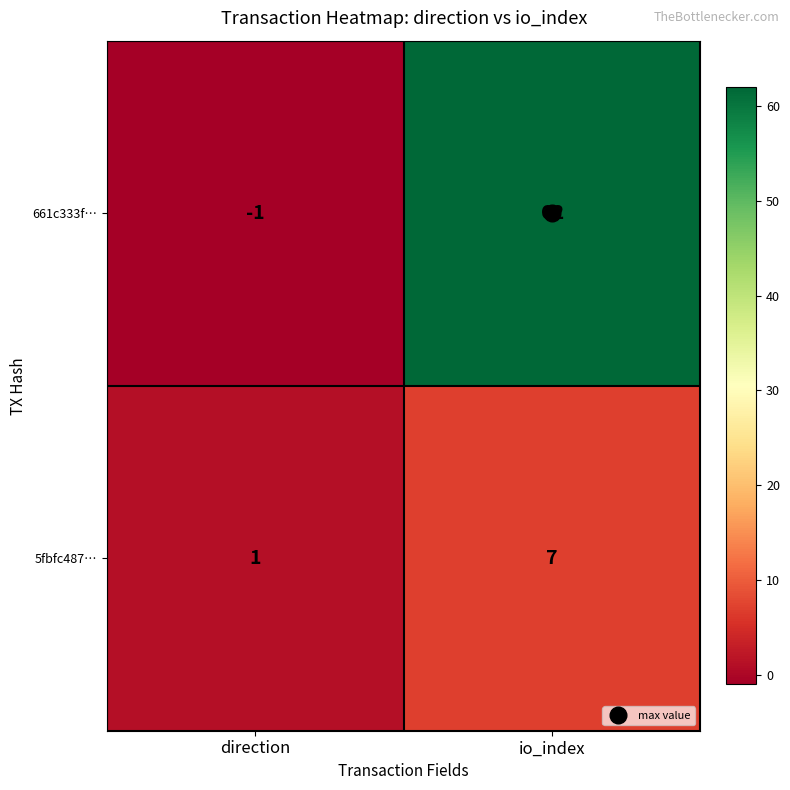

Which series changed the most between direction and io_index?

661c333f…